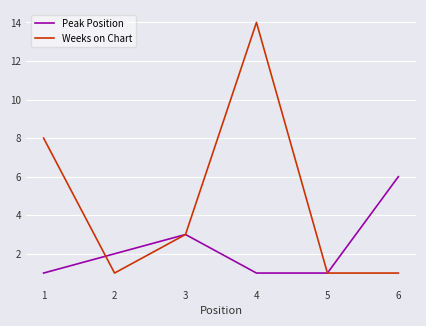

At 2, list the series in order from smallest to largest.

Weeks on Chart, Peak Position